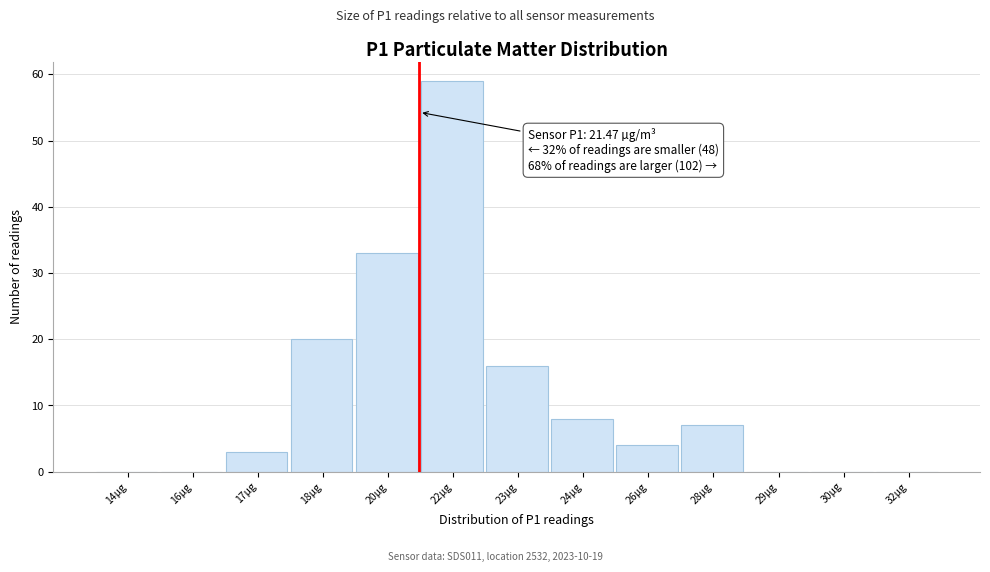

Reading left to right, transcribe all the data shown in this chart.

14µg=0	16µg=0	17µg=3	18µg=20	20µg=33	22µg=59	23µg=16	24µg=8	26µg=4	28µg=7	29µg=0	30µg=0	32µg=0